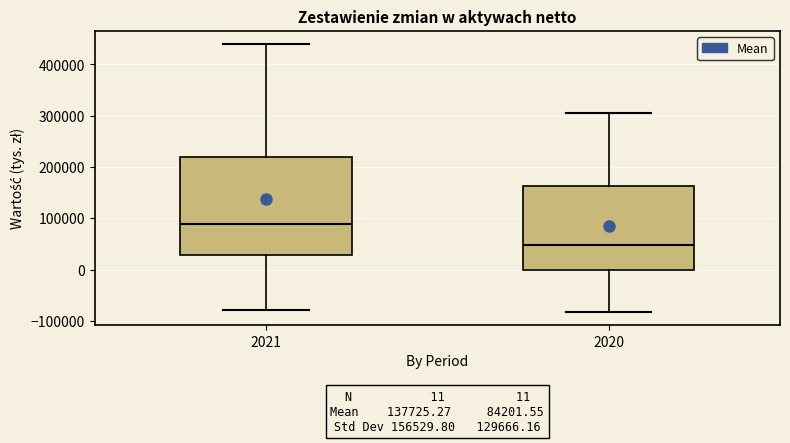

Which box is the tallest, from its lower edge to its upper edge?

2021